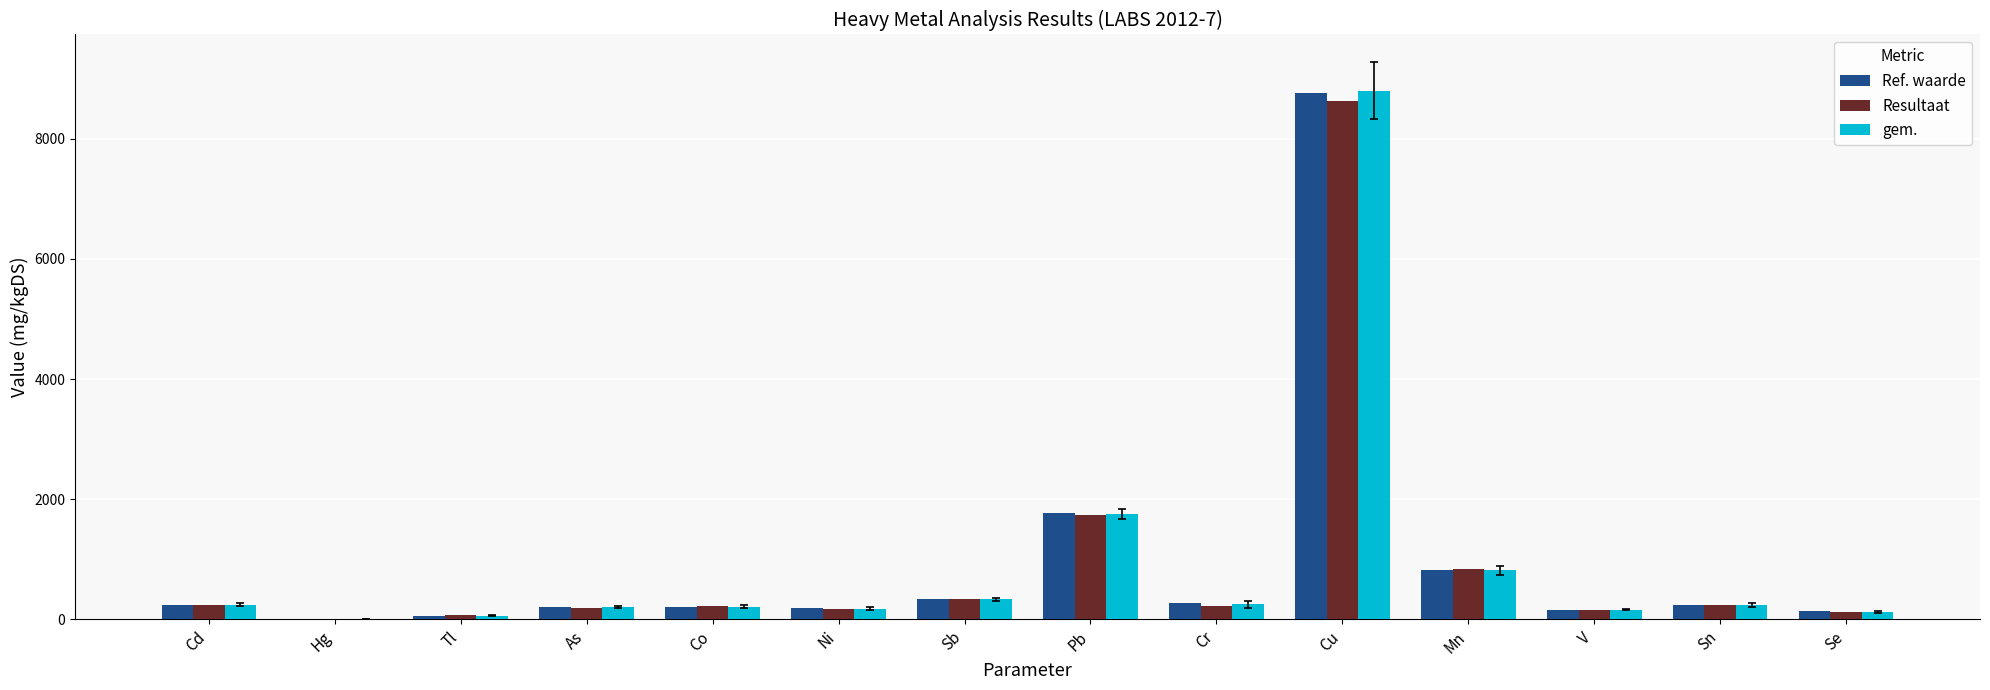

At which category is the sum across all series the highest?

Cu